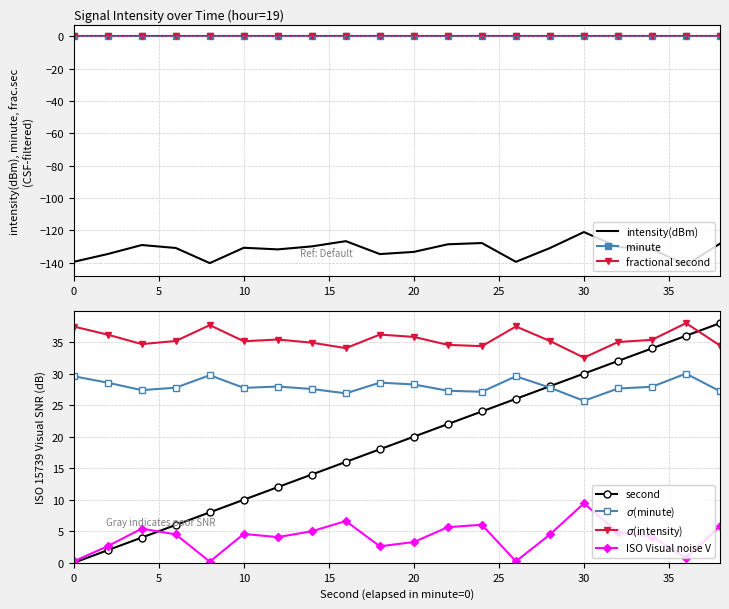

At which category is the sum across all series the highest?

38